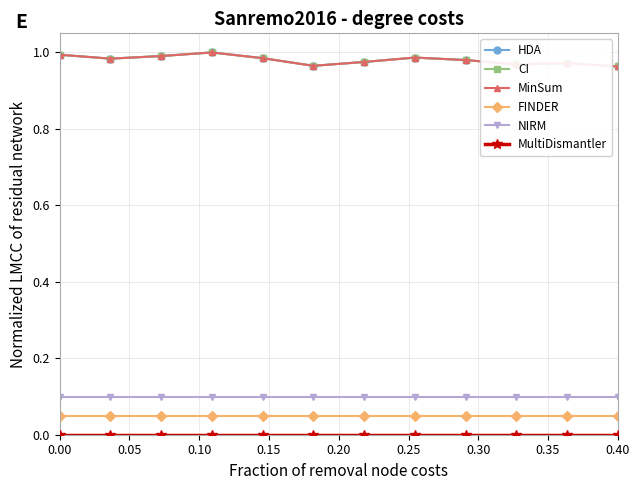

Is this an area chart (filled region under the line)?

No